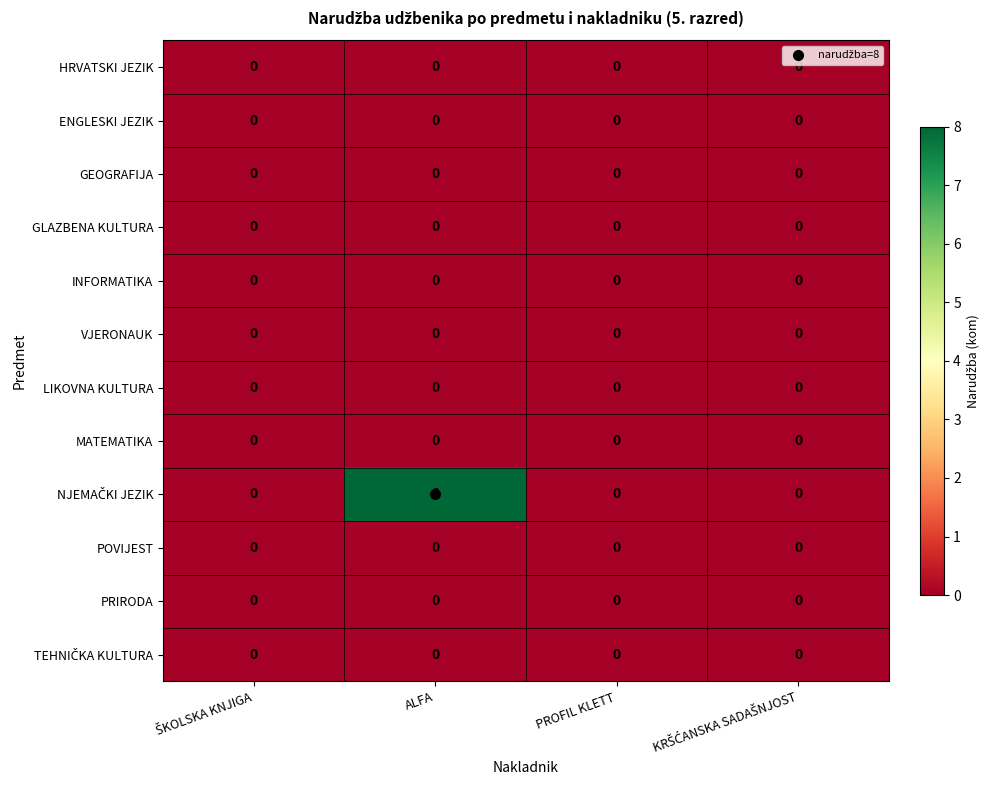

How many distinct data groups are displayed?

12